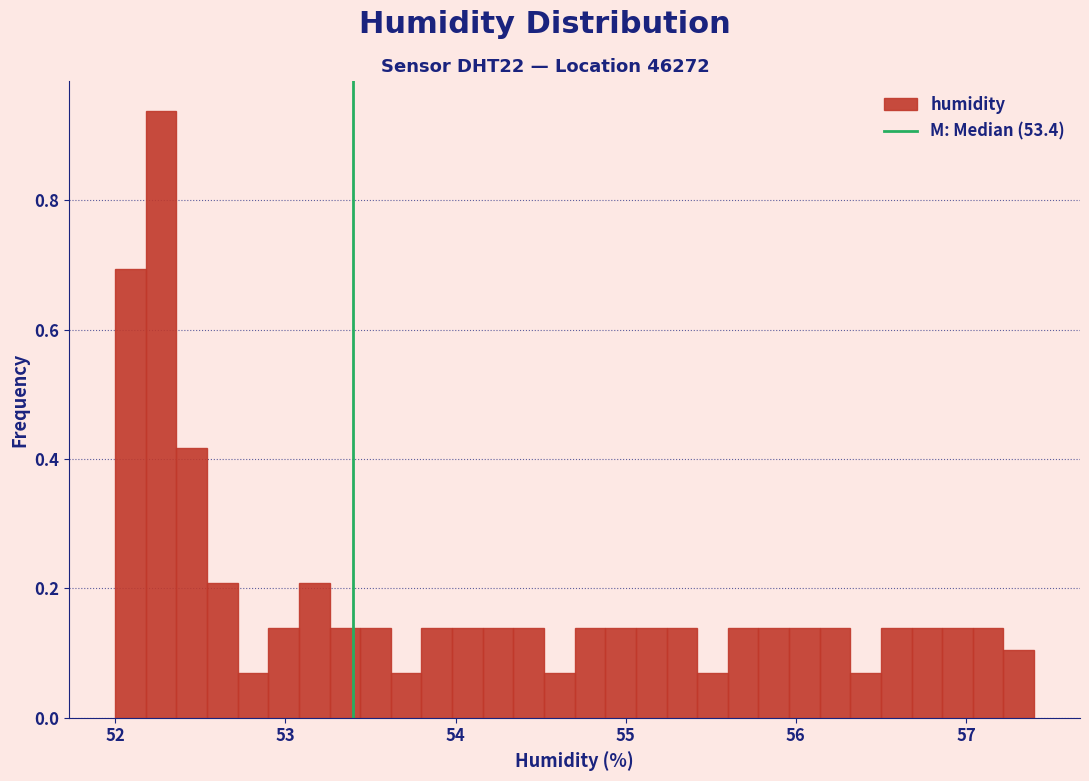

Read against the x-axis, roughly where is the centre of the tallest bar?

52.3